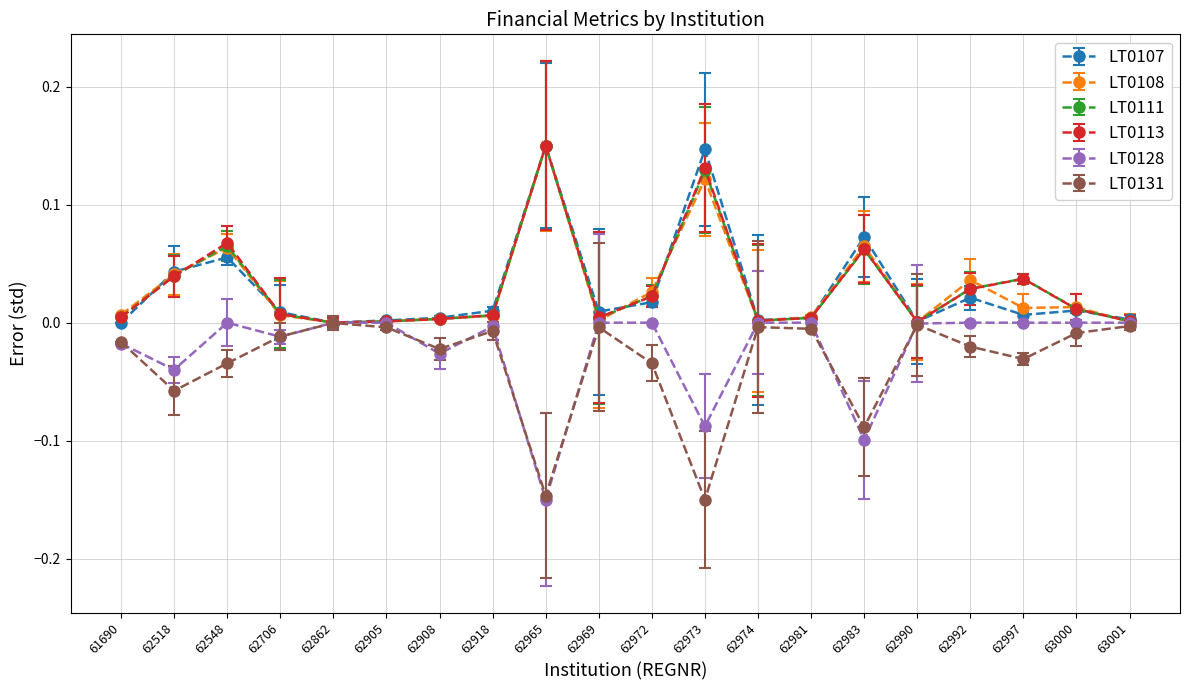

True or false: LT0131 has more than 0 interior local peaks.

True